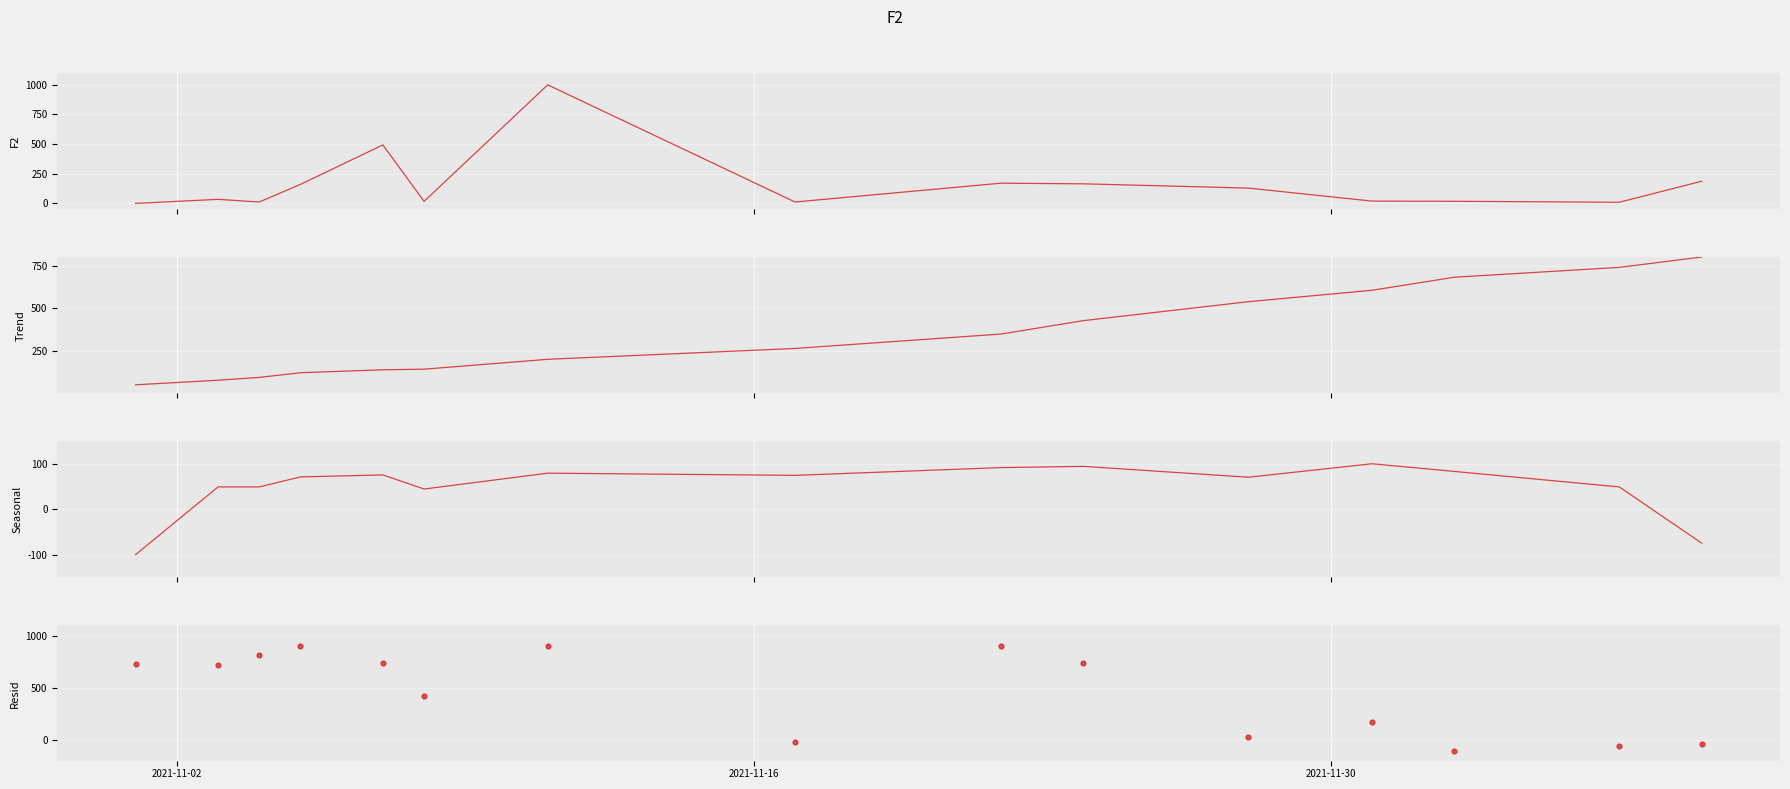

Which series reaches the minimum Y coordinate?

Kode RUP